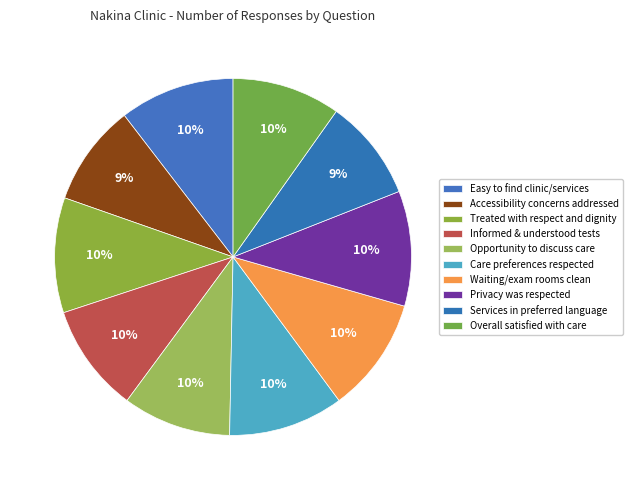

To the nearest percent, what portion does Treated with respect and dignity represent?

10%